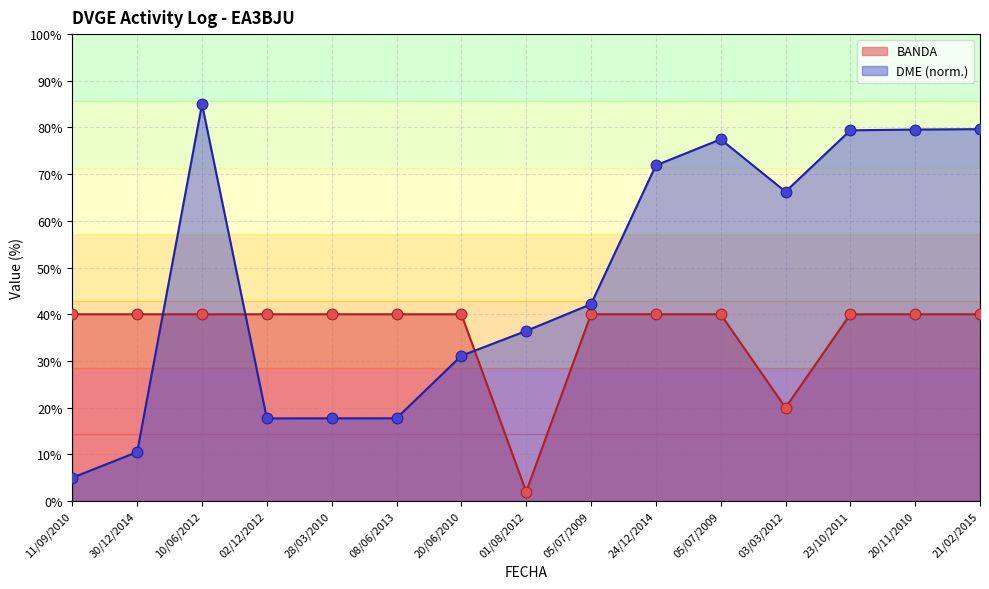

What are all the series names shown in the legend?

BANDA, DME (norm.)